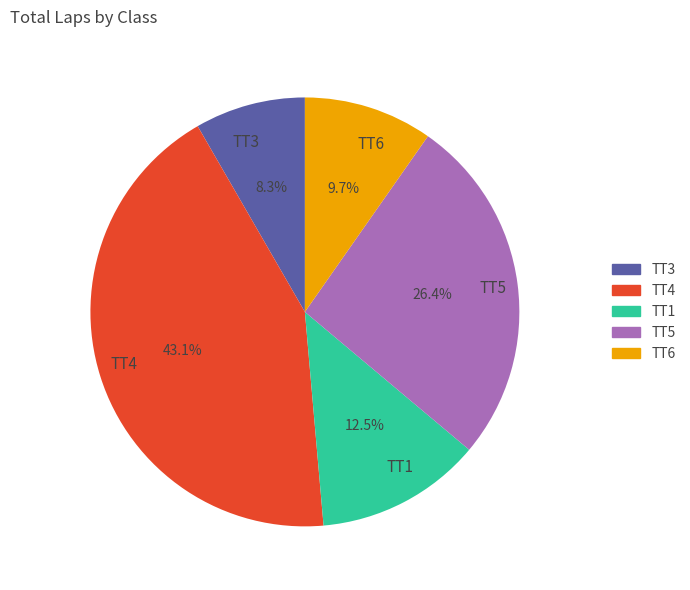

Combined, what portion of the pie is TT4 and TT3?

51.4%